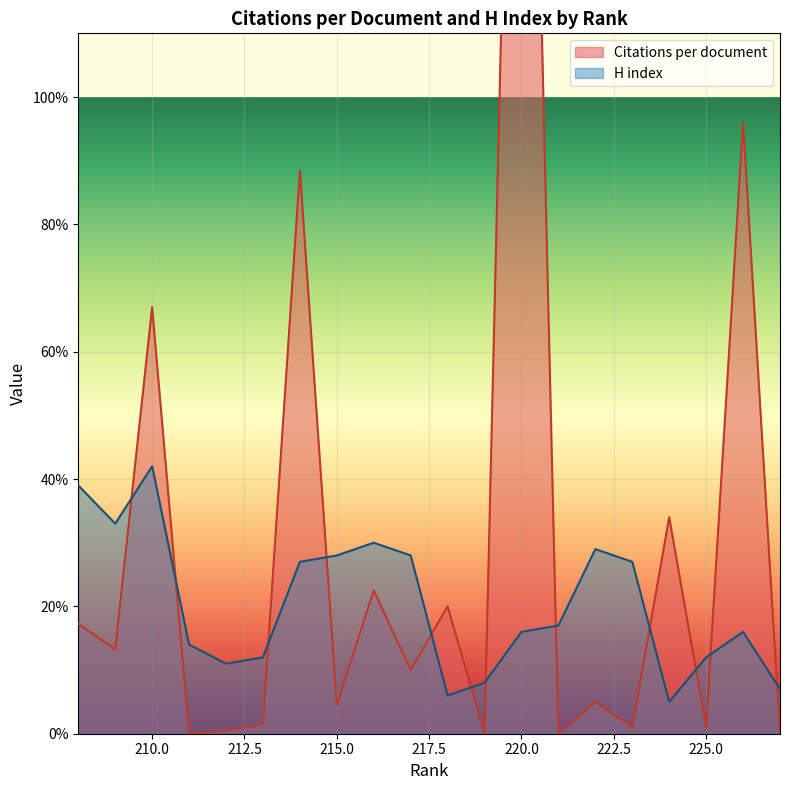

Which has a higher value, 220 or 218?

220